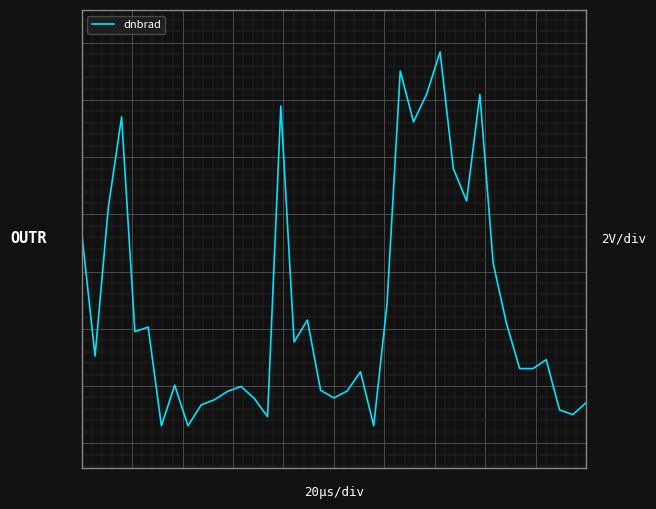

Does the chart have visible grid lines?

Yes